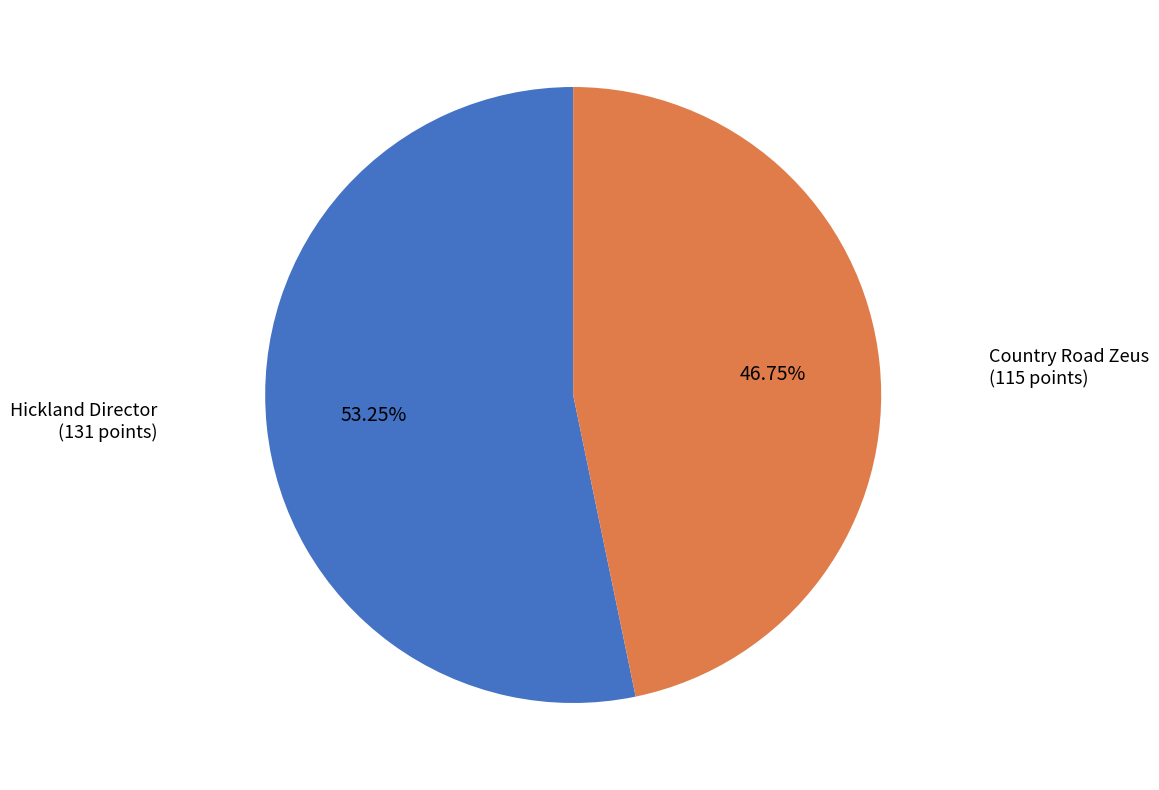

Does any single category account for the majority?

Yes